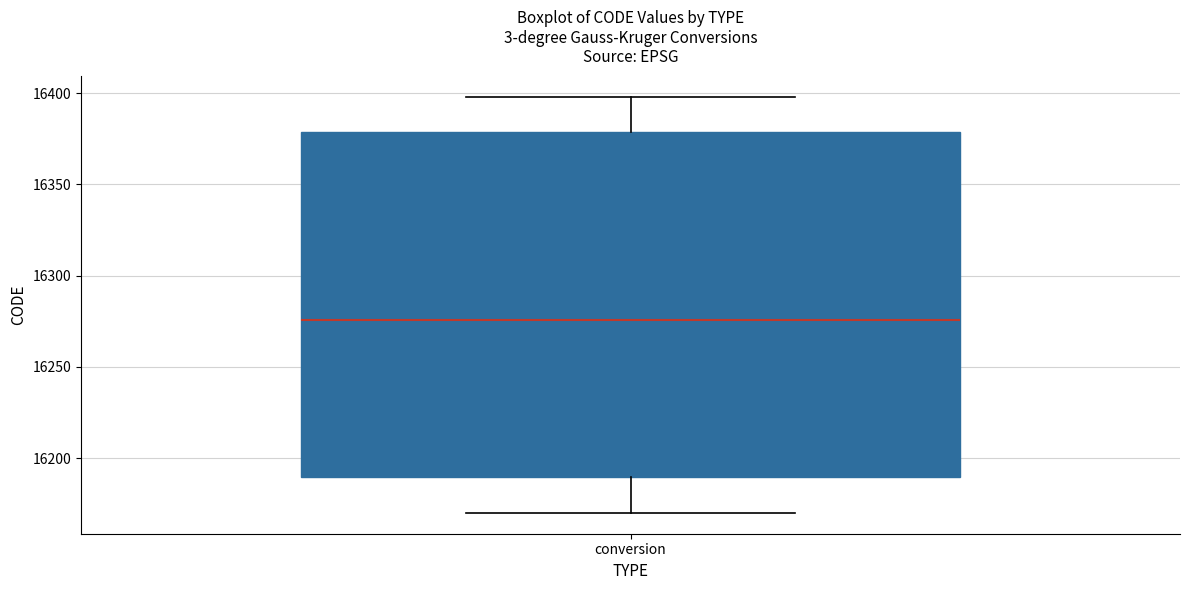

Transcribe this box plot: give where the median line is, the range the box spans, and where the two whiskers end, as read against the y-axis. The values are not printed on the chart, so give them approximately, as read against the axis.

median 16275, box 16190 to 16380, whiskers 16170 to 16400